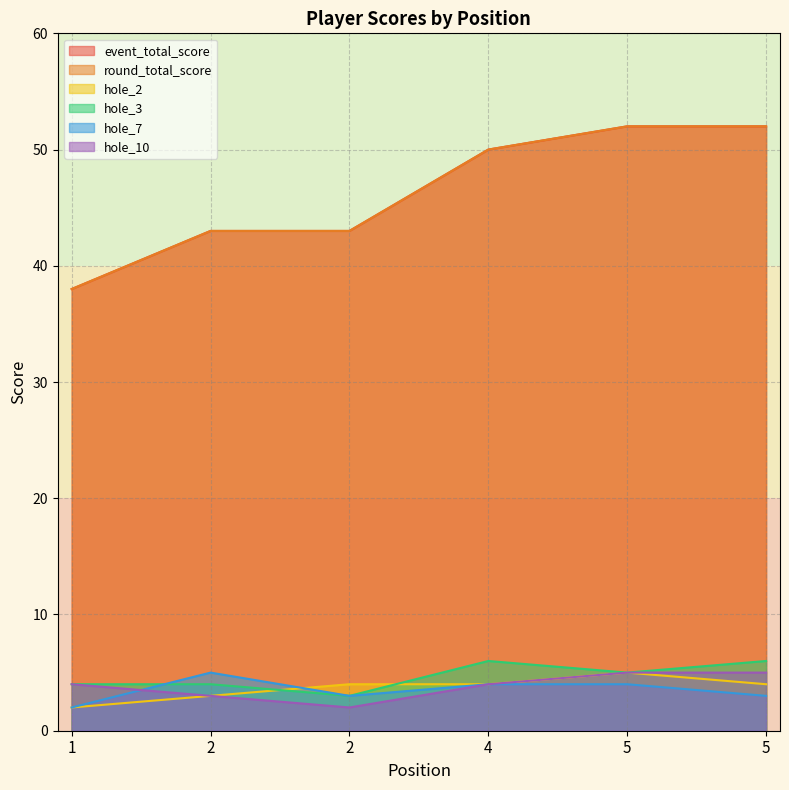

List the labels in order of hole_10 value, largest first.

5, 5, 1, 4, 2, 2